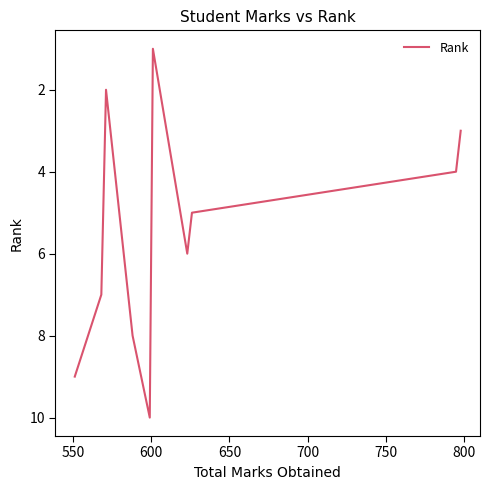

What is the greatest value displayed?

10